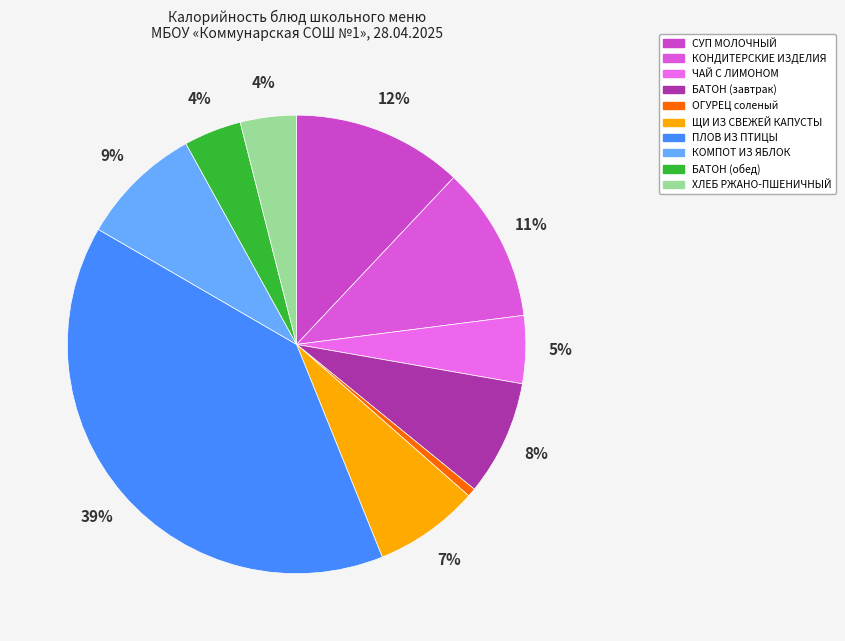

Count the number of slices in the pie.

10